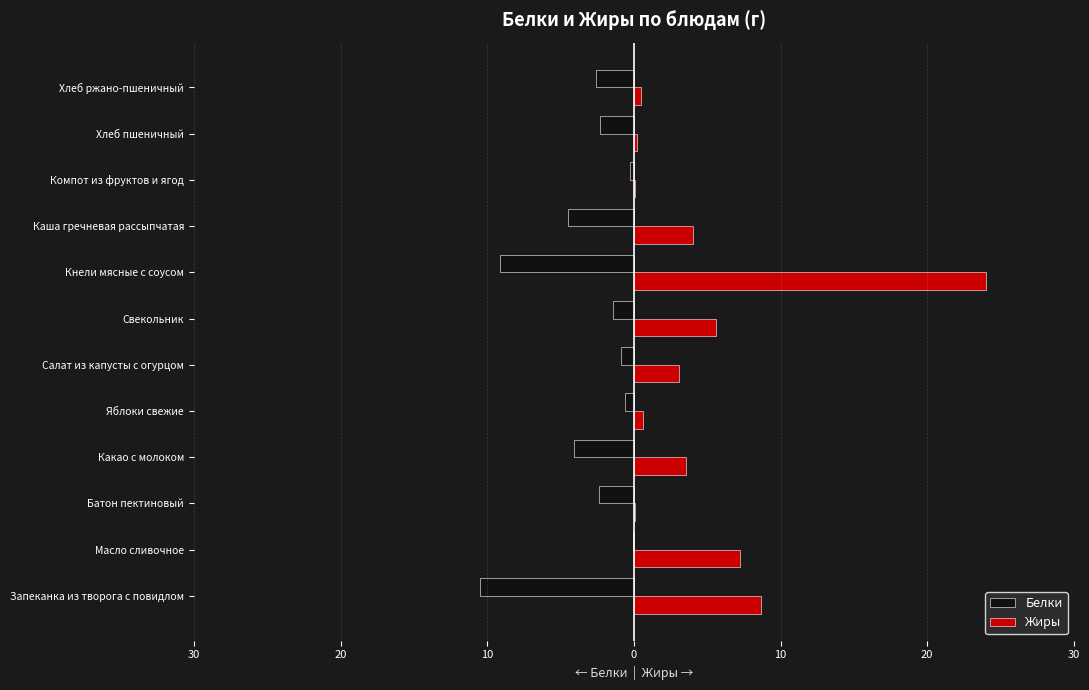

What are all the series names shown in the legend?

Белки, Жиры